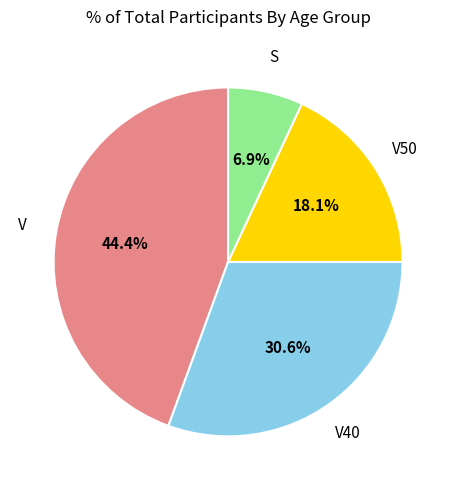

Does any single category account for the majority?

No